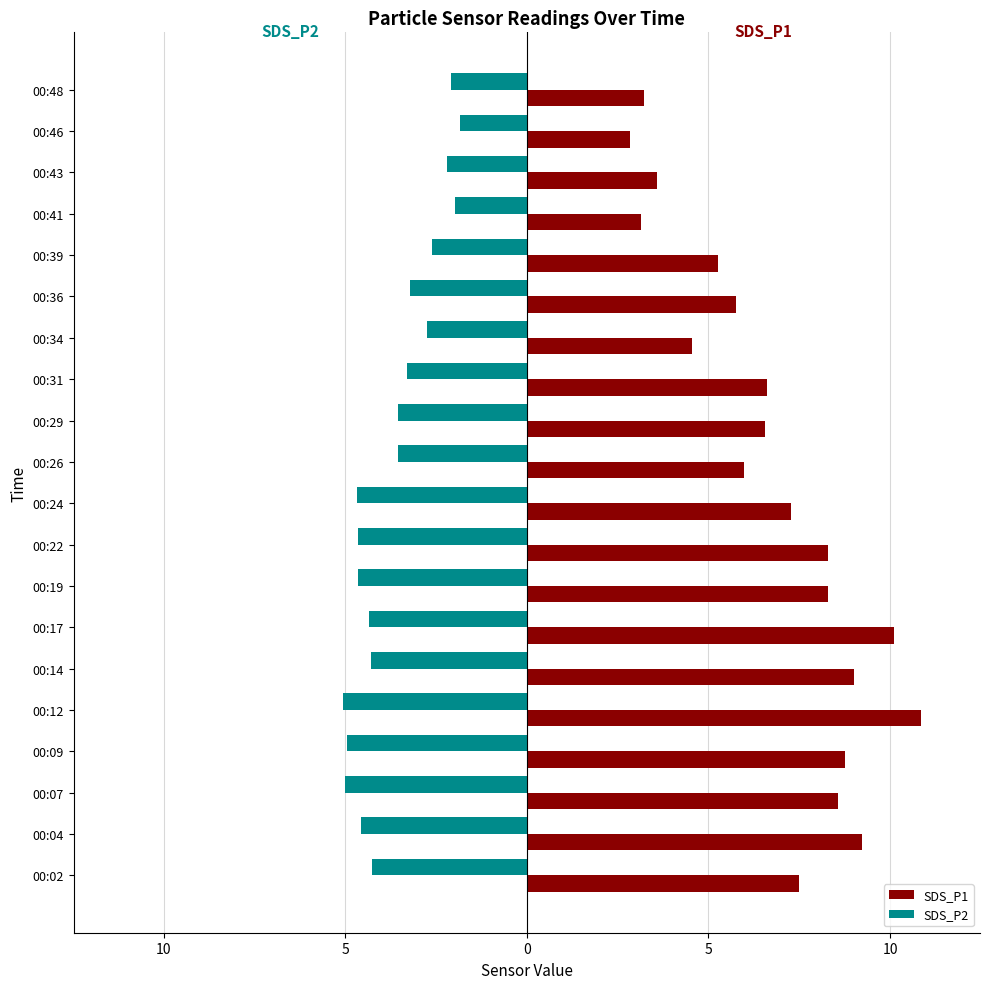

What is the minimum value shown in the chart?

-5.1